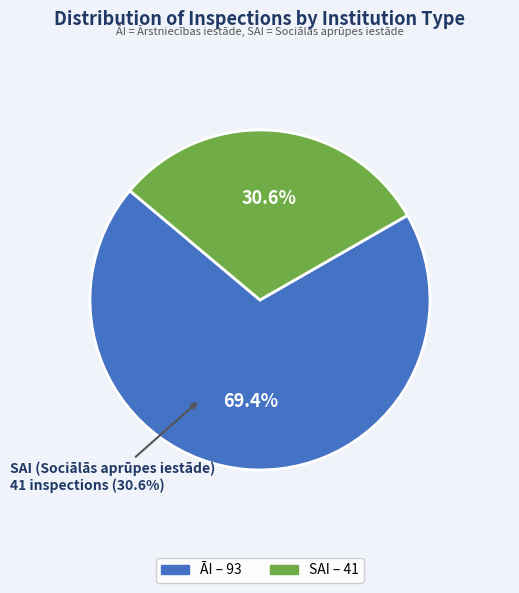

To the nearest percent, what is the average slice percentage?

50%